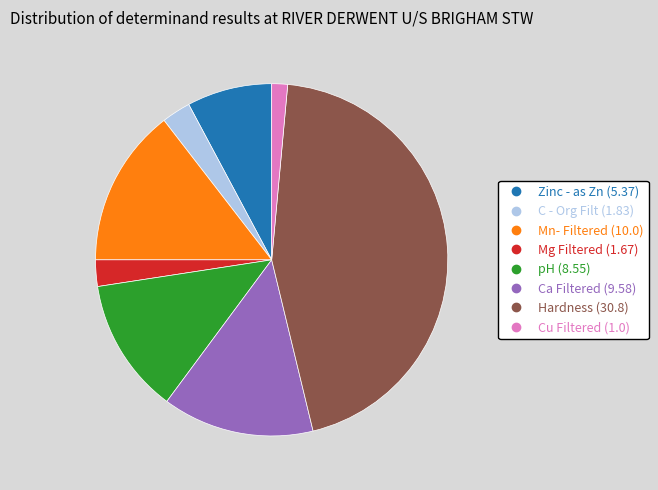

Which has a higher value, C - Org Filt or pH?

pH